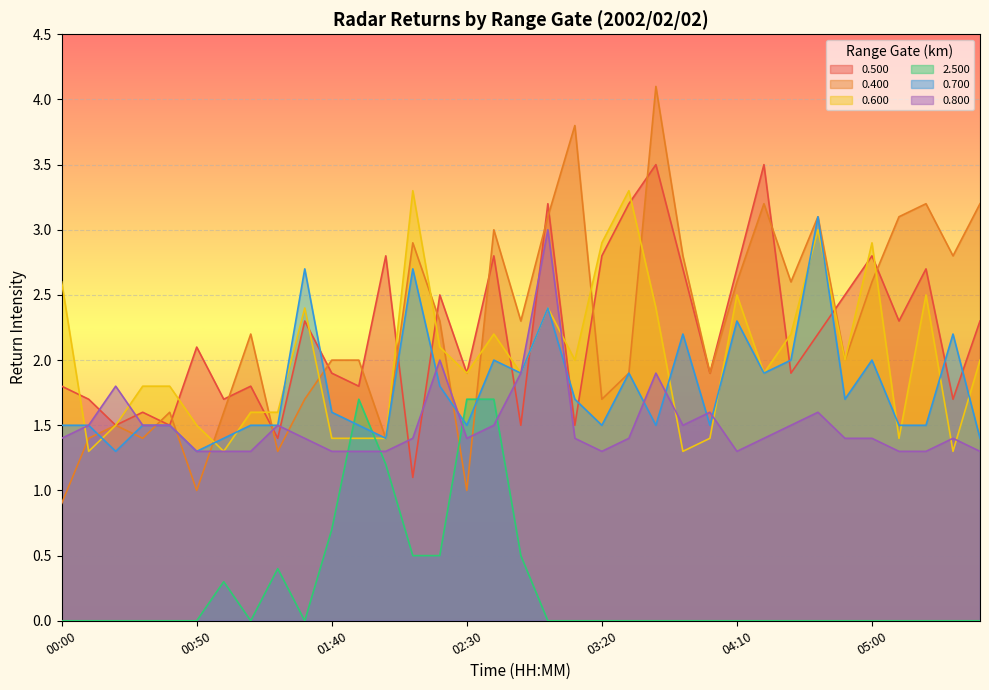

What is the difference between the 0.600 values at 02:10 and 01:10?

1.7